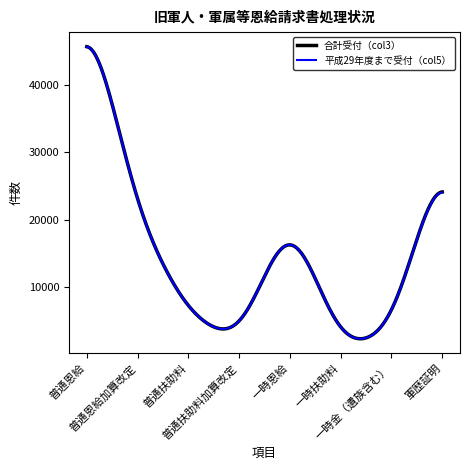

How many lines are shown in the chart?

2